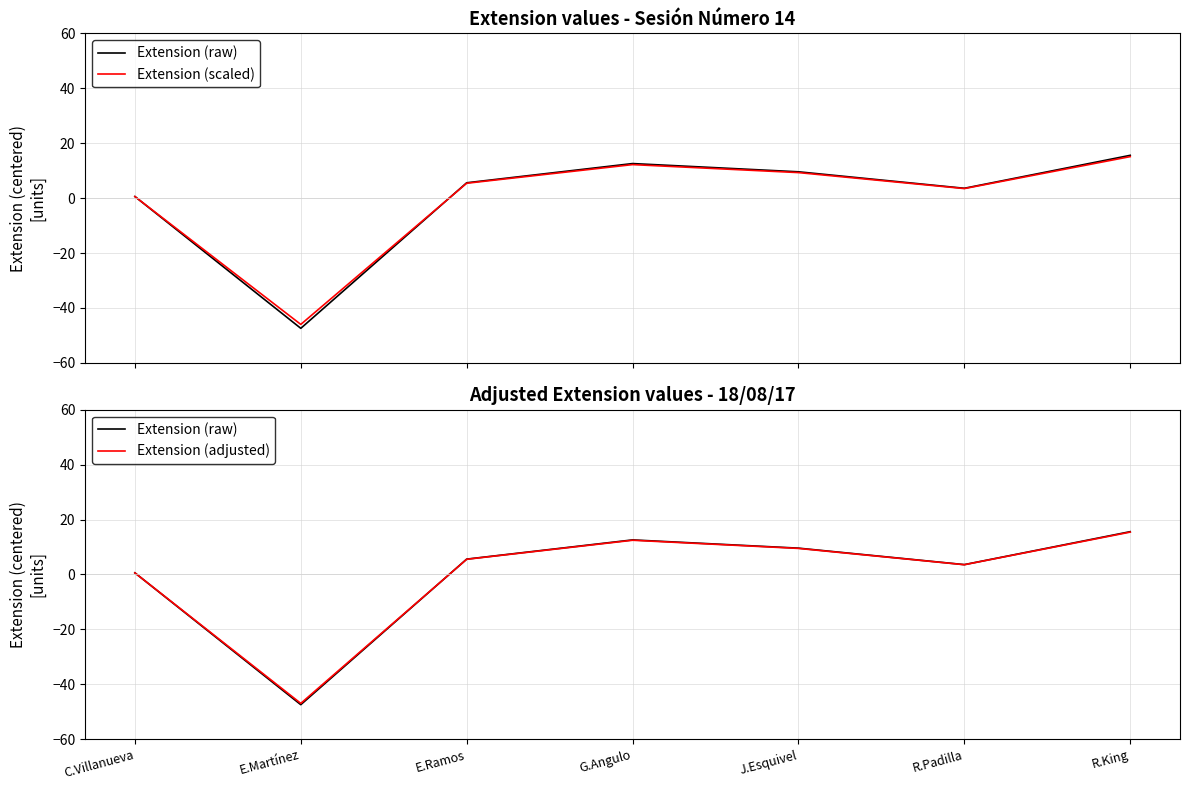

Between which two adjacent categories do Extension (adjusted) and Extension (raw) first intersect?

C.Villanueva and E.Martínez